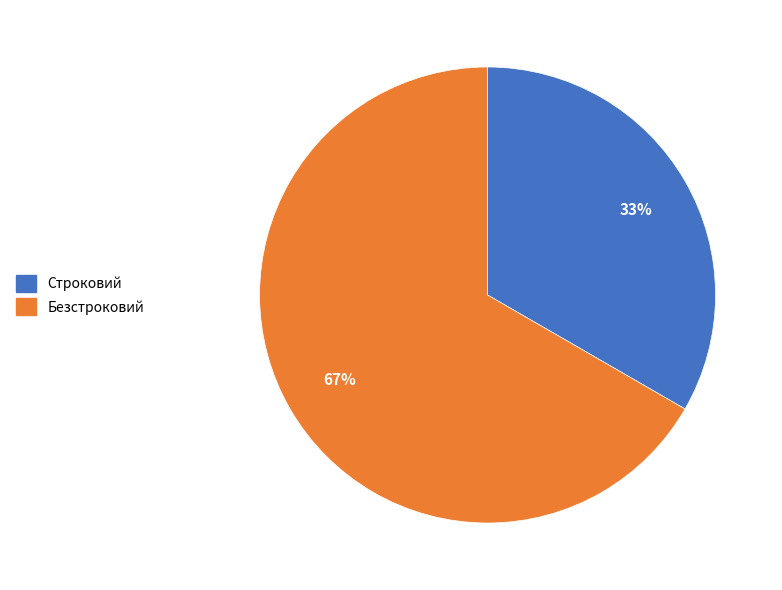

How many segments does this pie chart have?

2